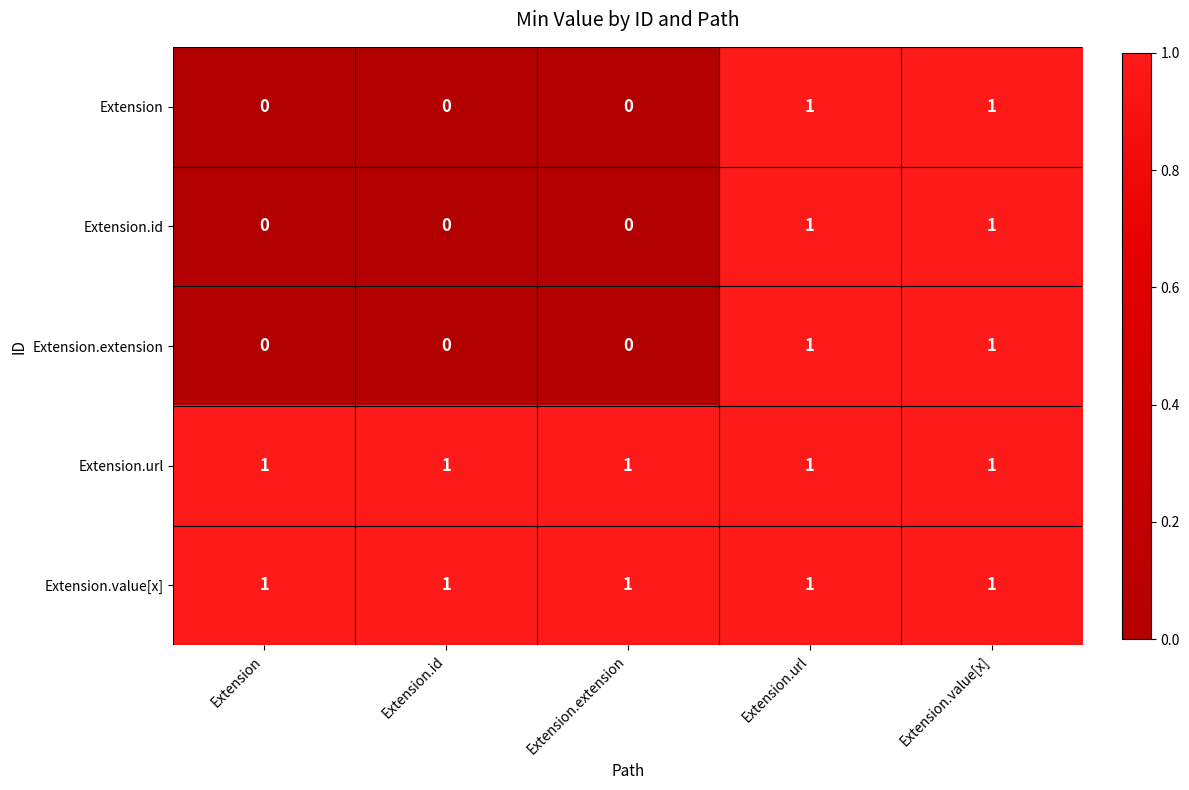

Reading left to right, transcribe all the data shown in this chart.

Extension: 0	0	0	1	1
Extension.id: 0	0	0	1	1
Extension.extension: 0	0	0	1	1
Extension.url: 1	1	1	1	1
Extension.value[x]: 1	1	1	1	1